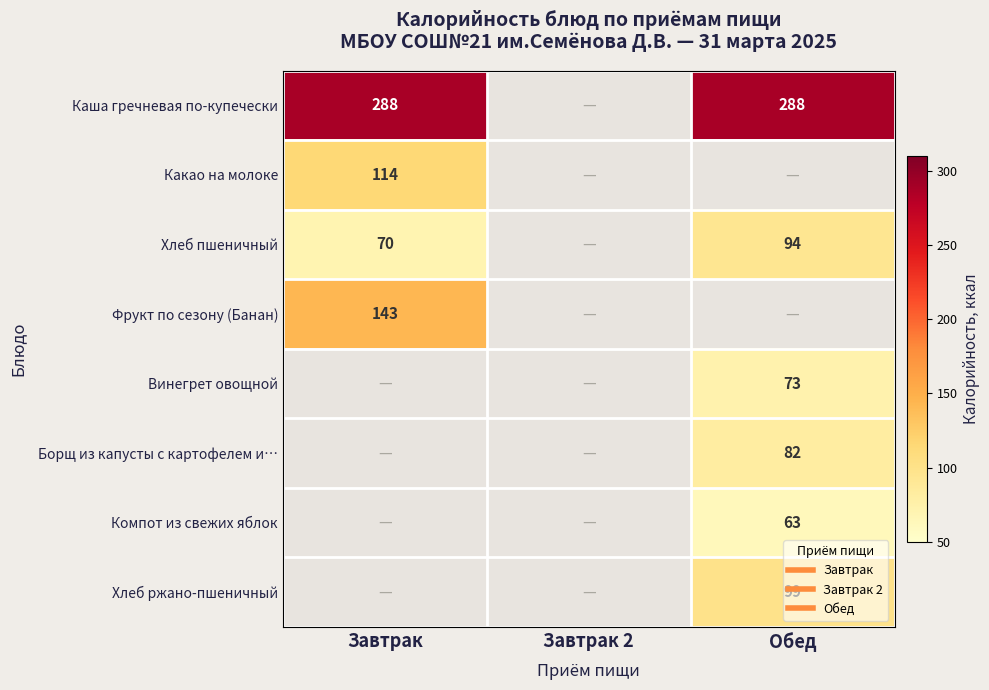

Count the number of data series in this chart.

8